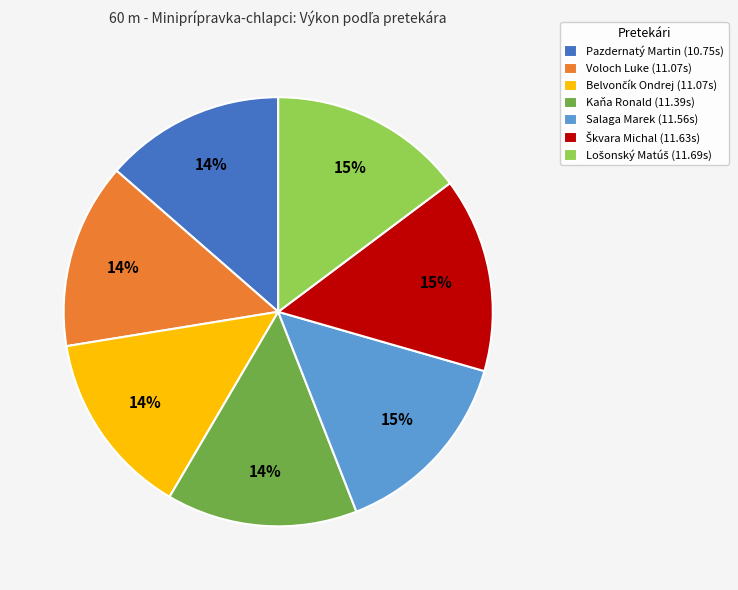

Do Voloch Luke (11.07s) and Salaga Marek (11.56s) together represent more than half of the pie?

No